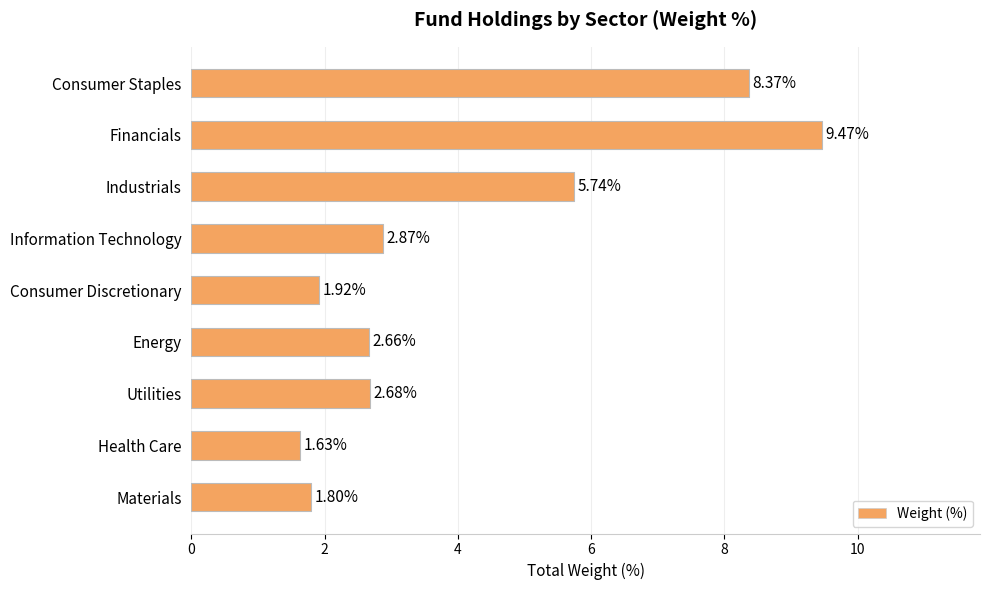

Between Materials and Information Technology, which is larger?

Information Technology